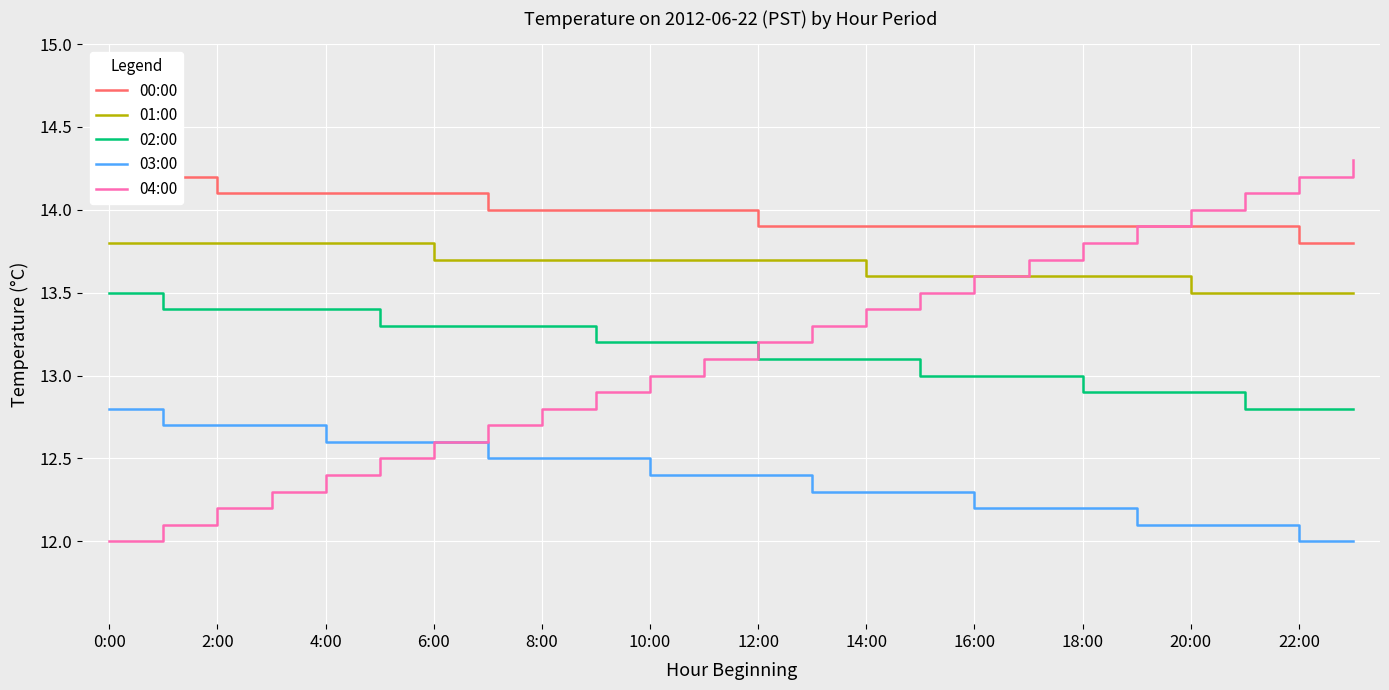

True or false: 01:00 and 02:00 intersect in this chart.

False